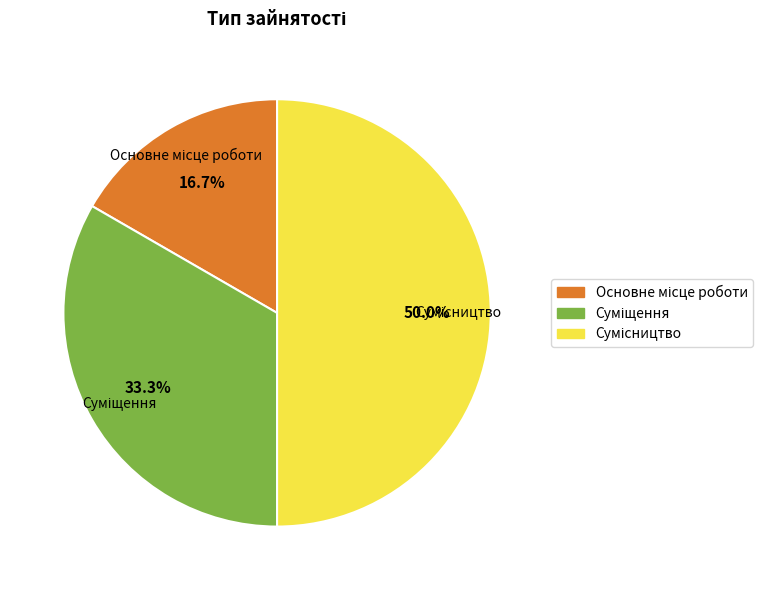

What percentage is the Сумісництво slice, to the nearest percent?

50%